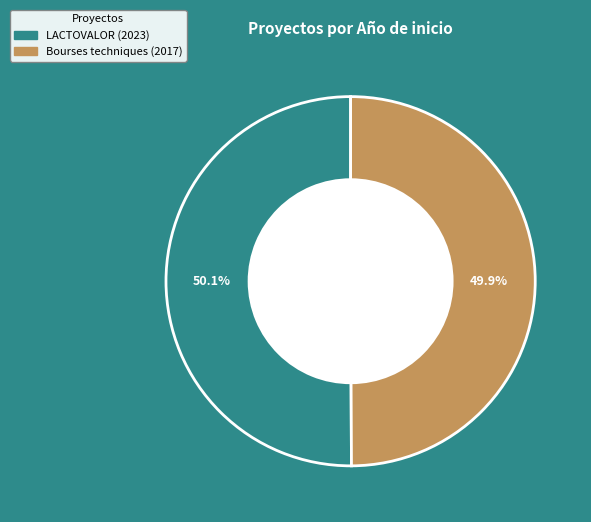

What is the ratio of the value at Bourses techniques (2017) to the value at LACTOVALOR (2023)?

1.0